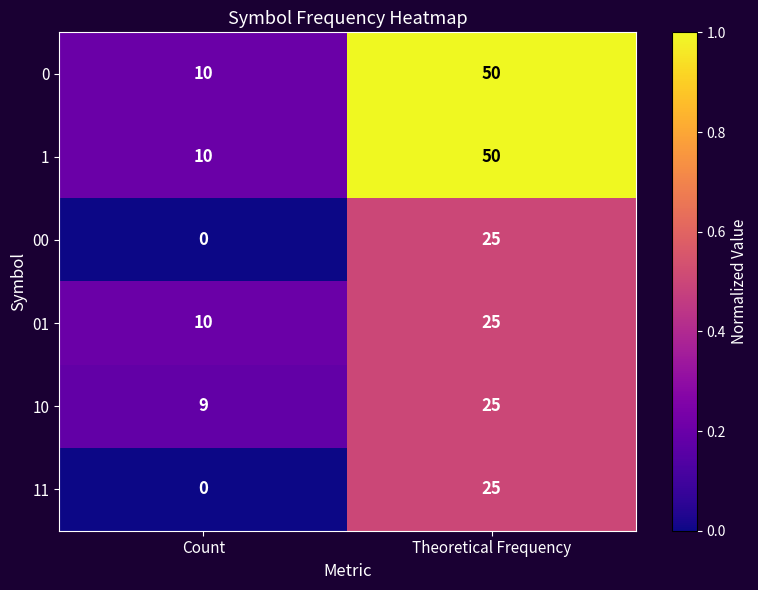

Count the number of categories in the chart.

2